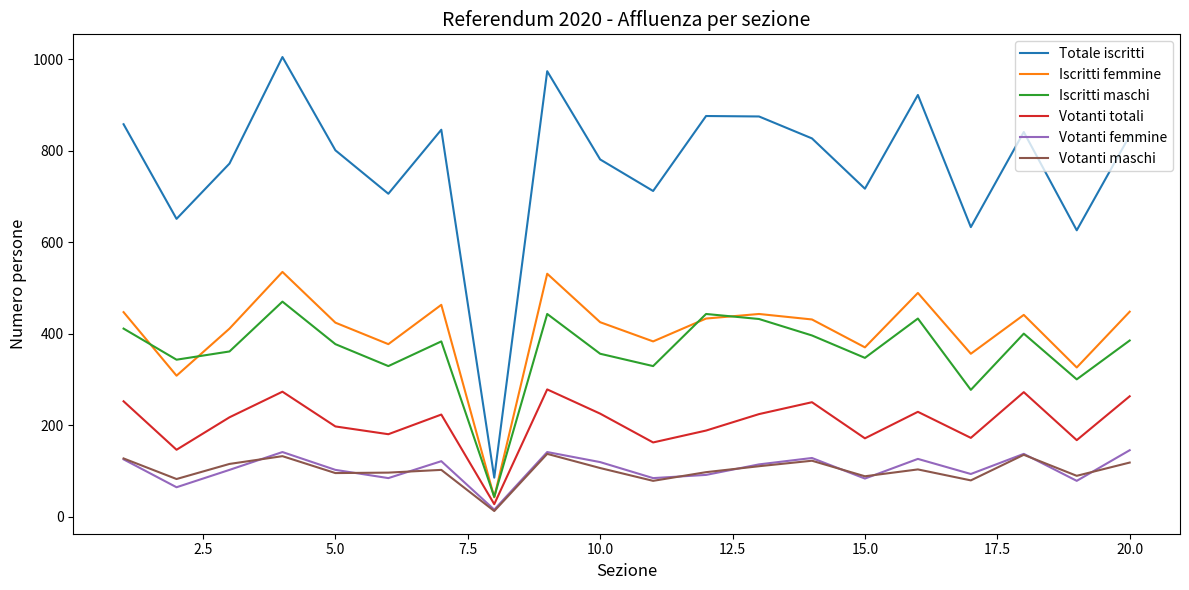

What is the maximum value for Votanti maschi?

137